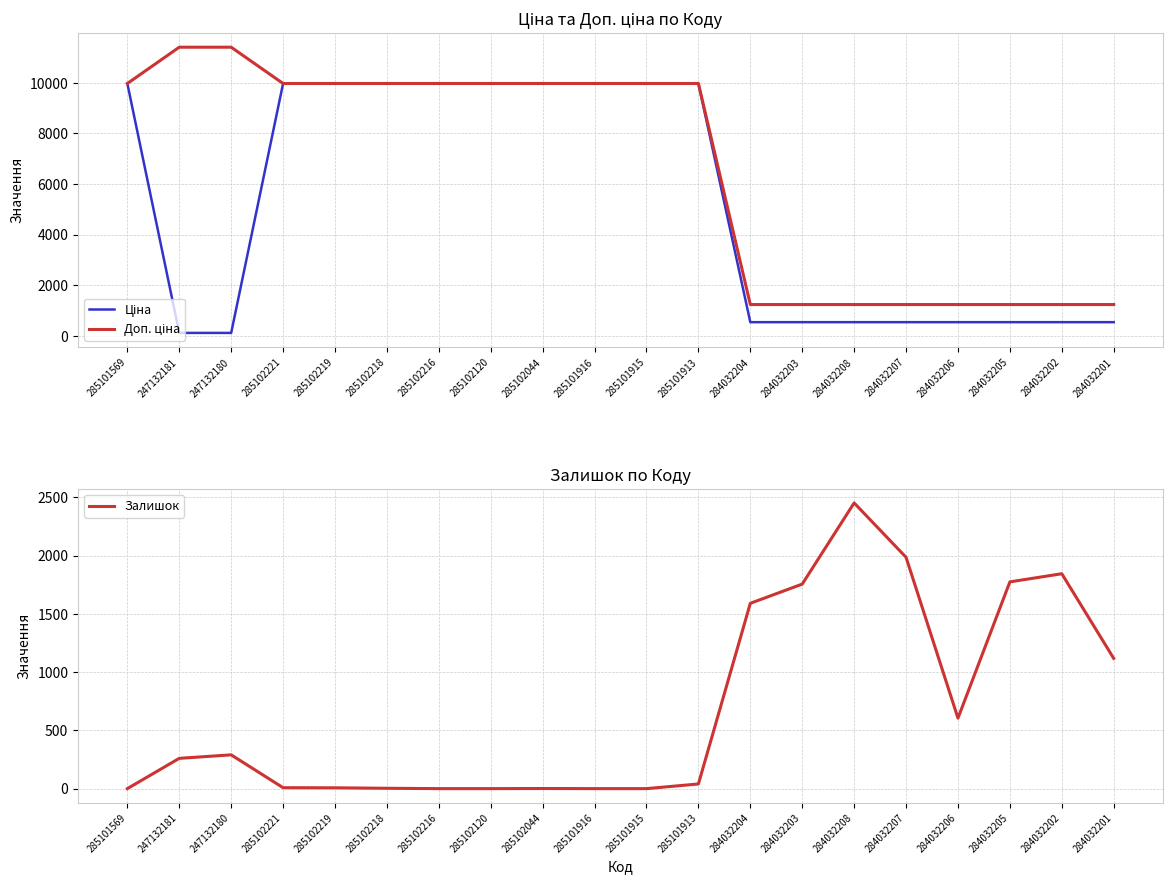

What is the sum of all Залишок values?

13738